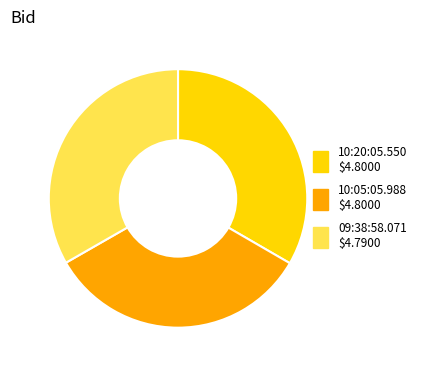

Does 09:38:58.071 $4.7900 represent more than half of the total?

No